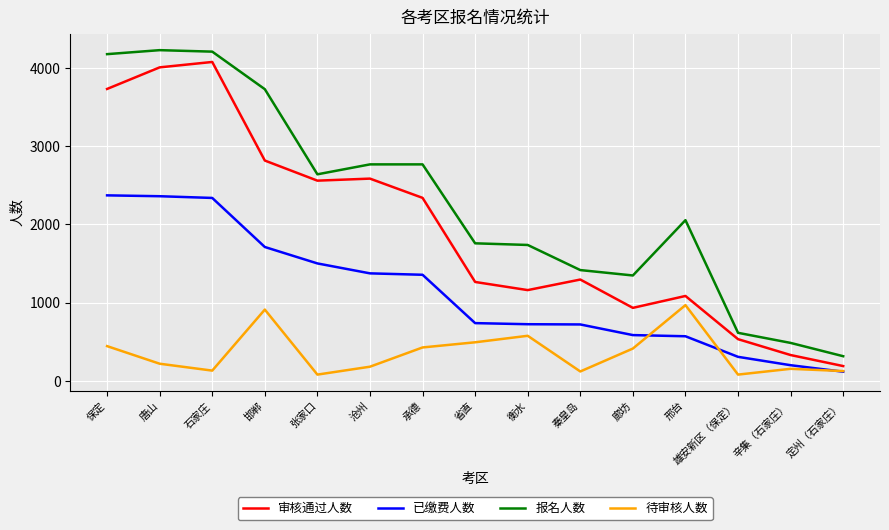

Count the number of categories in the chart.

15